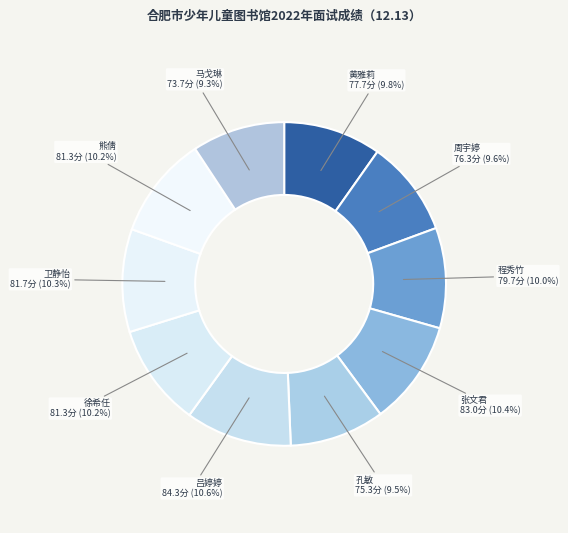

What is the ratio of the value at 马戈琳 to the value at 徐希任?

0.9